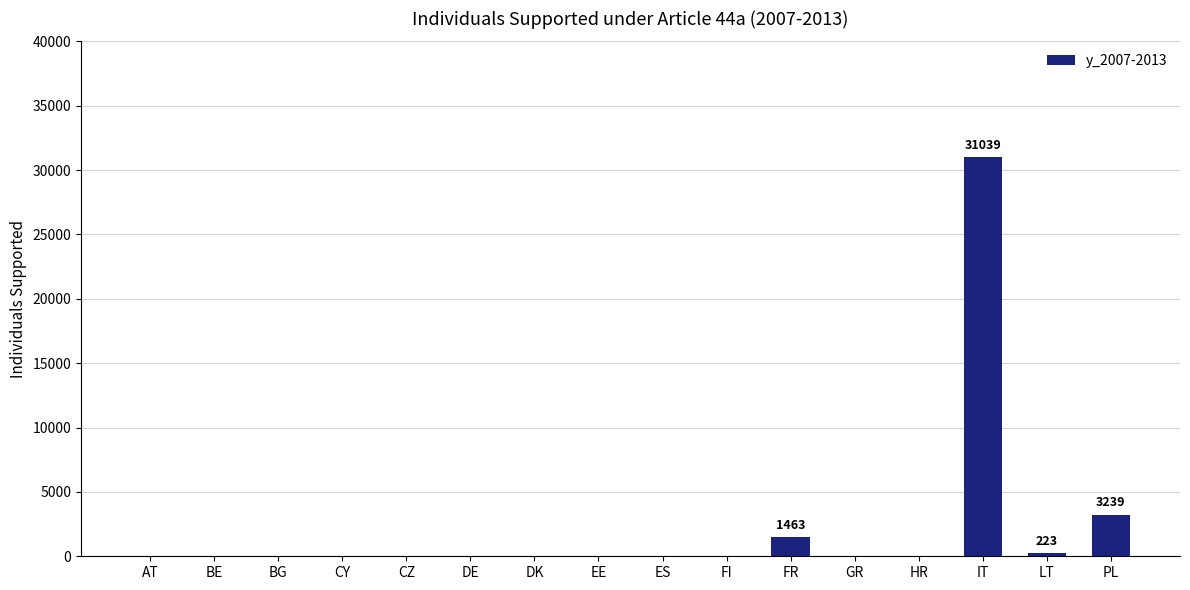

At which category does the chart reach its peak across all series?

IT